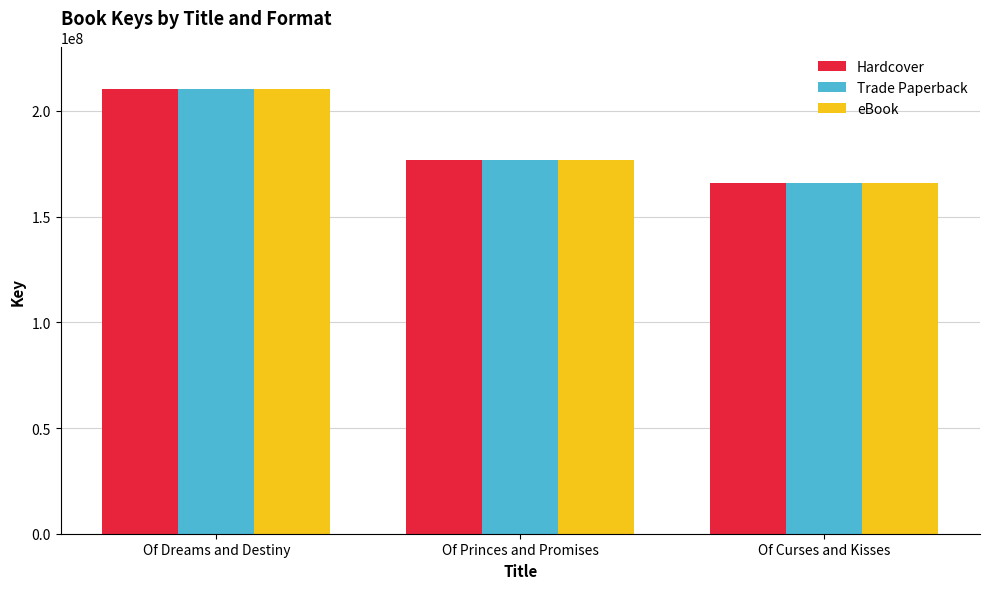

The eBook series shows 210571074 at Of Dreams and Destiny. True or false?

True